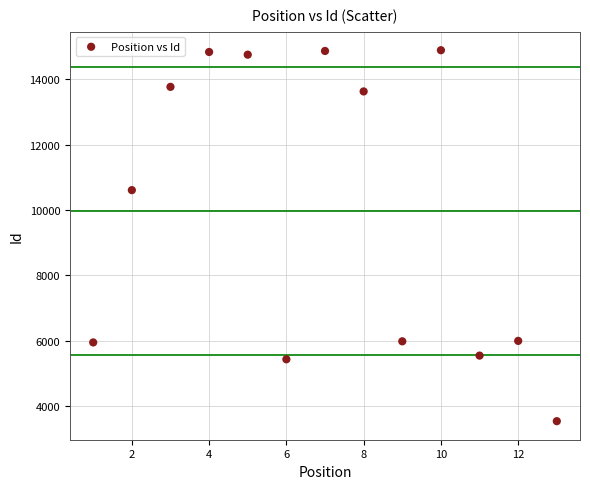

What is the range of Y values (max minus min)?

11352